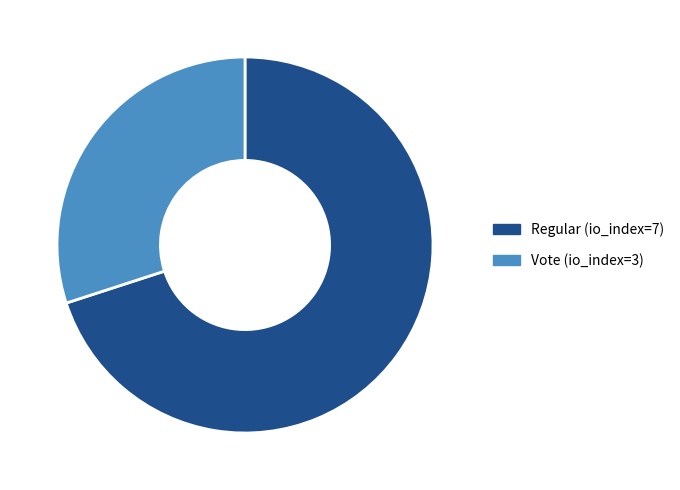

Which category has the biggest portion of the pie?

Regular (io_index=7)